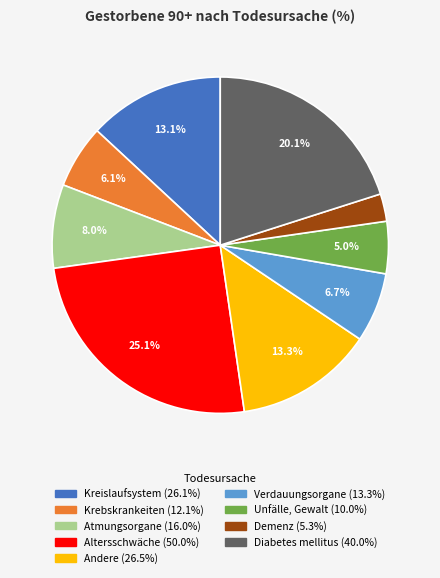

What percentage is the Andere slice, to the nearest percent?

13%